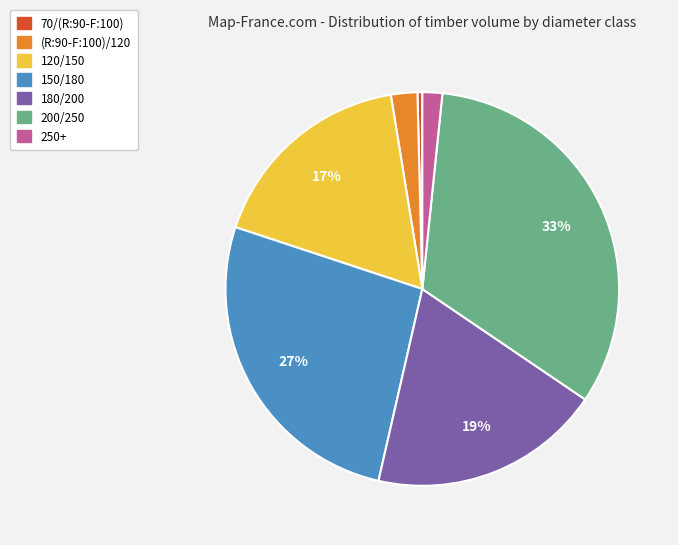

What is the ratio of the value at (R:90-F:100)/120 to the value at 200/250?

0.1